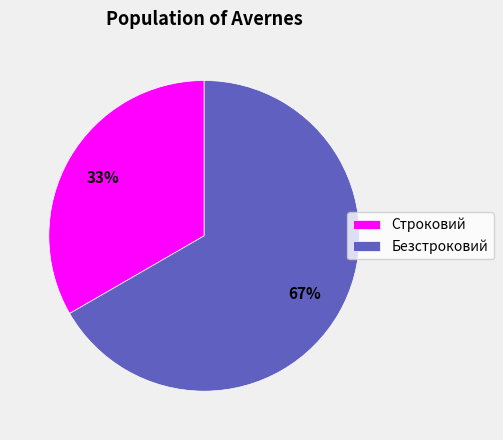

What is the majority slice?

Безстроковий